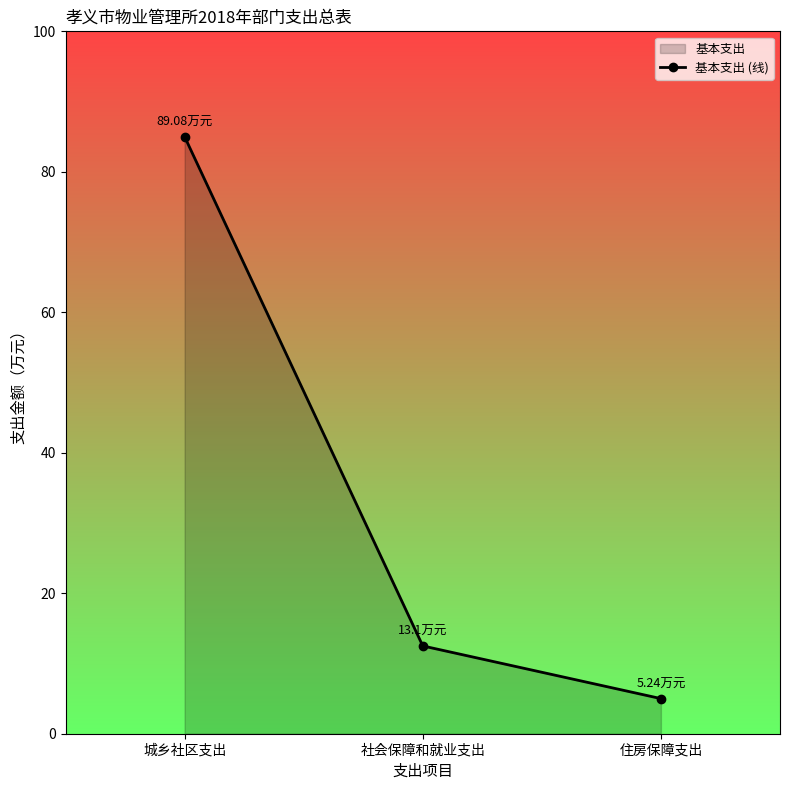

What is the value of the 2nd point from the left?

12.5